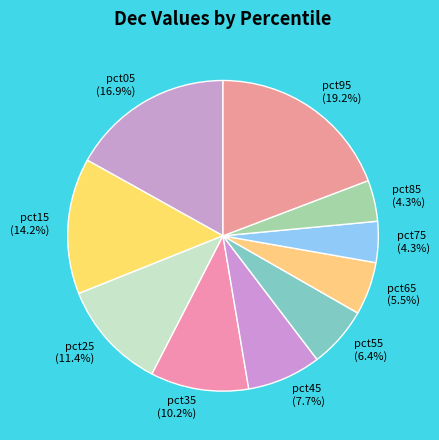

To the nearest percent, what is the average slice percentage?

10%